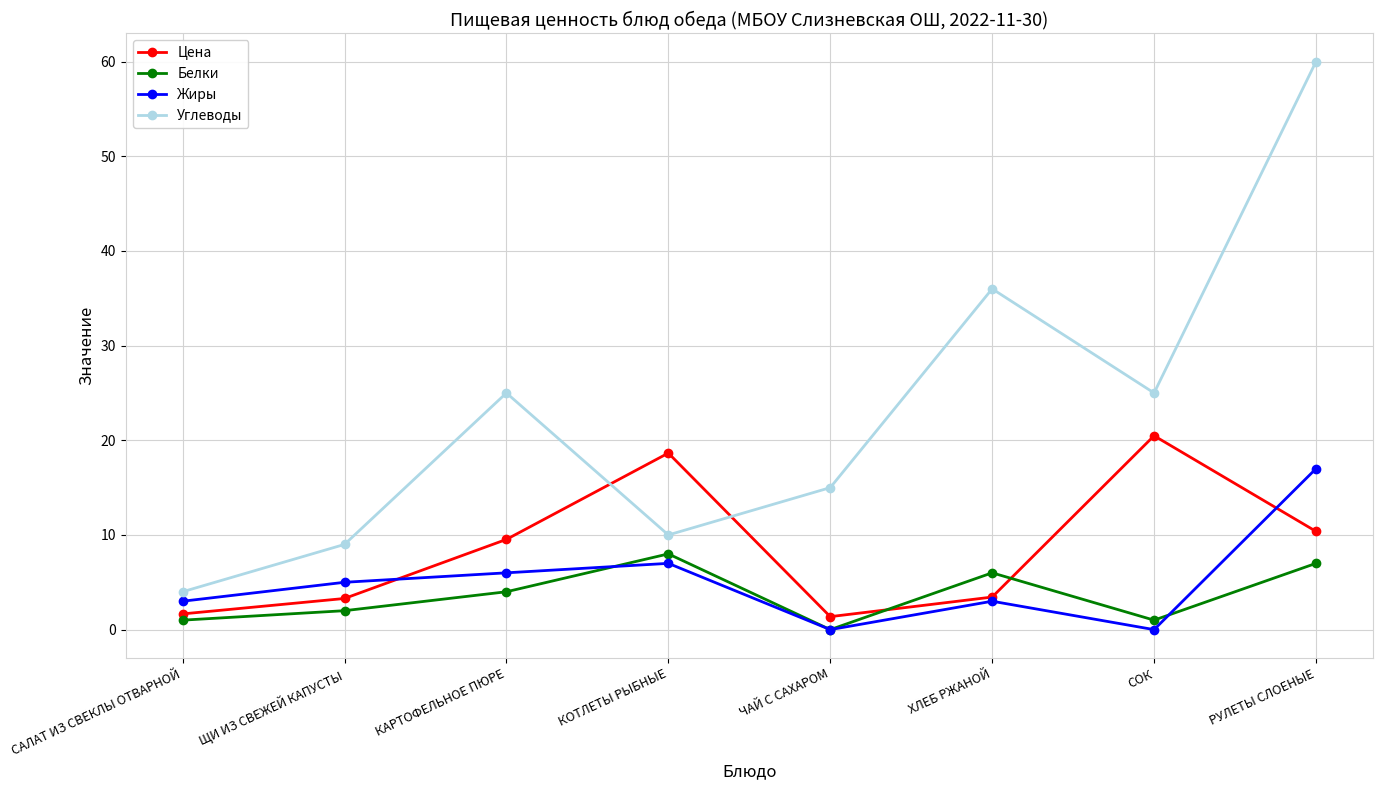

Which series has the widest spread of values?

Углеводы